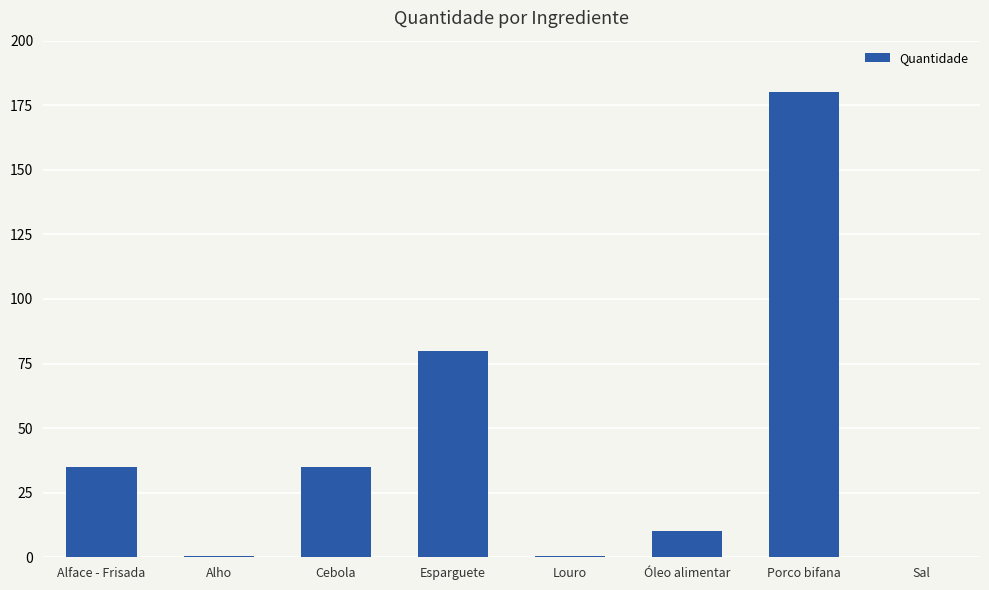

How many categories are shown in the chart?

8